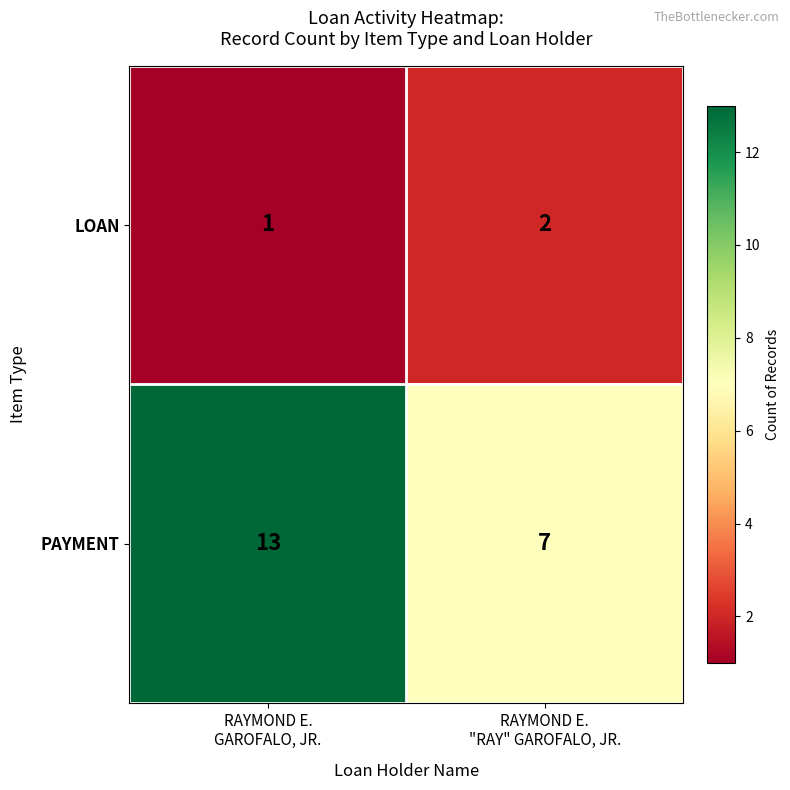

How many distinct data groups are displayed?

2